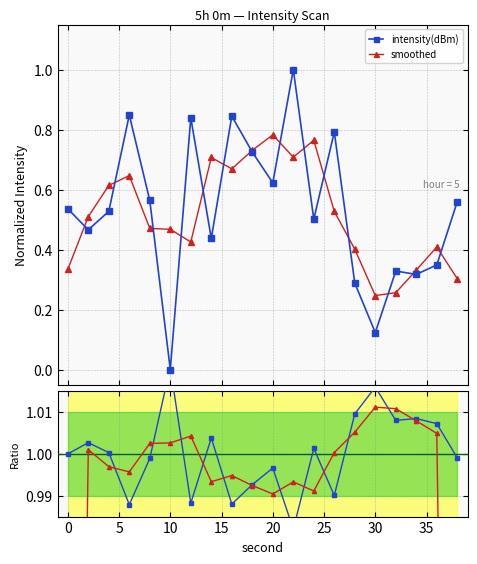

Count the number of categories in the chart.

20